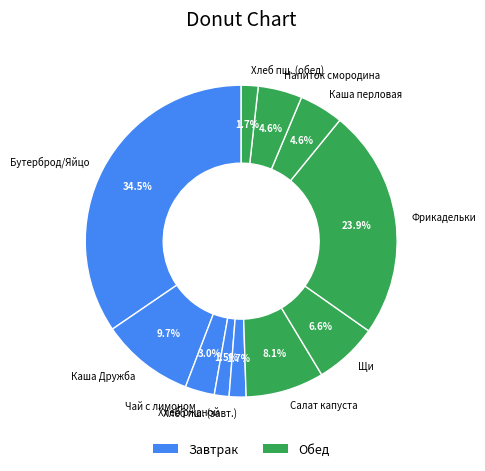

Count the number of slices in the pie.

11